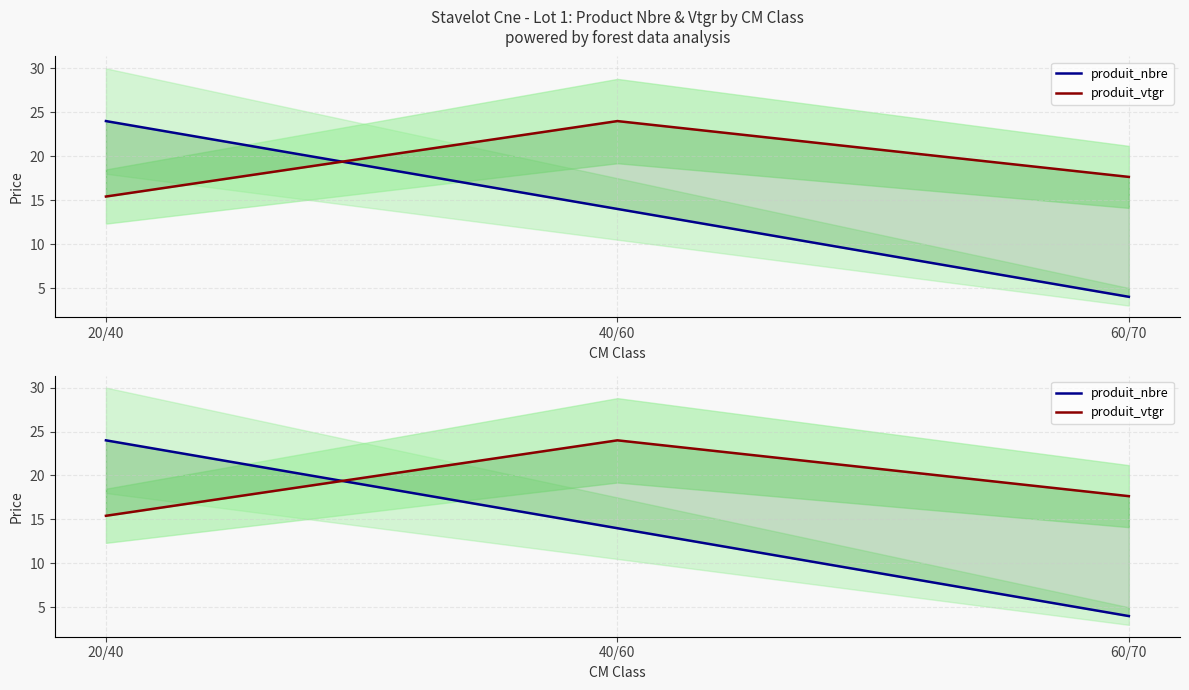

How many series are shown in this chart?

2